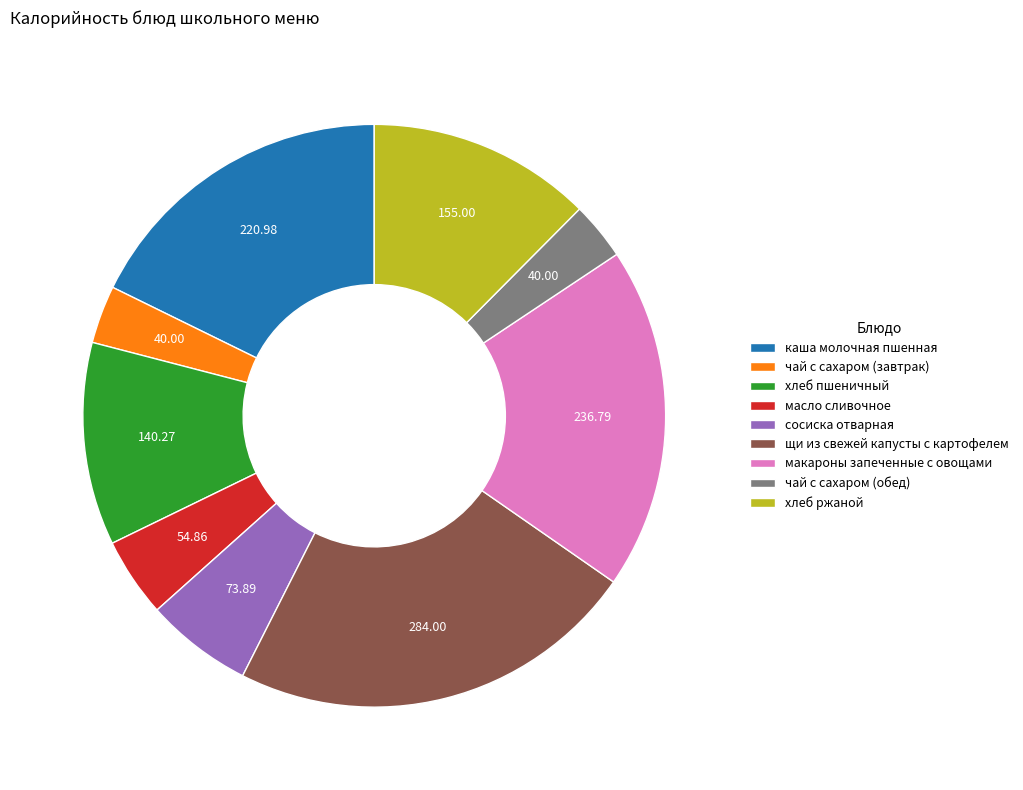

What is the ratio of the value at чай с сахаром (обед) to the value at масло сливочное?

0.7